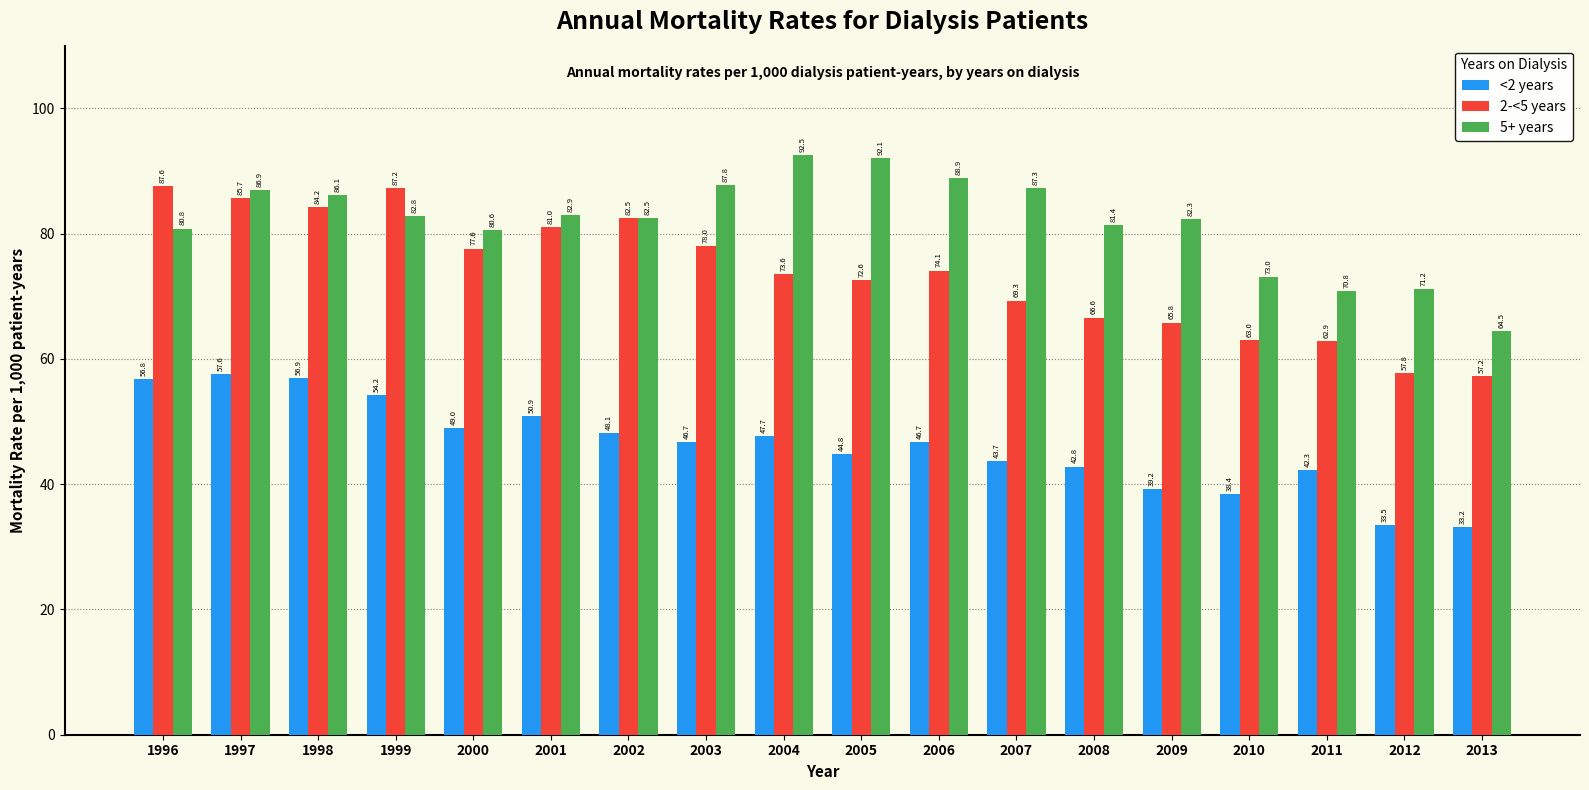

What is the sum of the 5+ years values at 2013 and 1999?

147.3